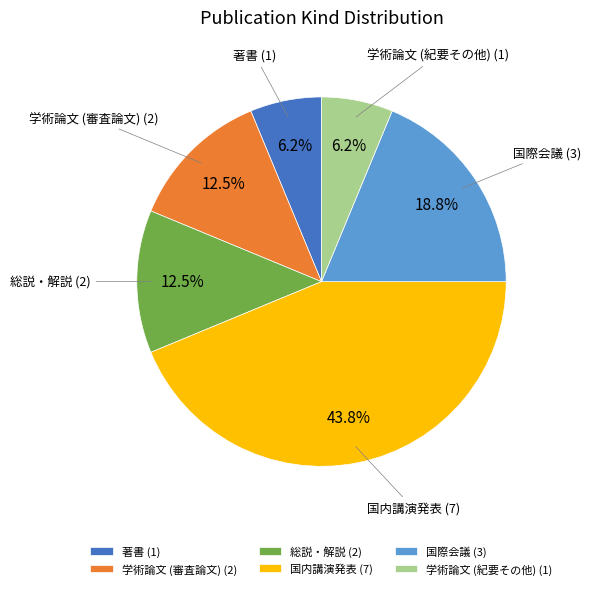

True or false: 国際会議 accounts for 31% of the total.

False